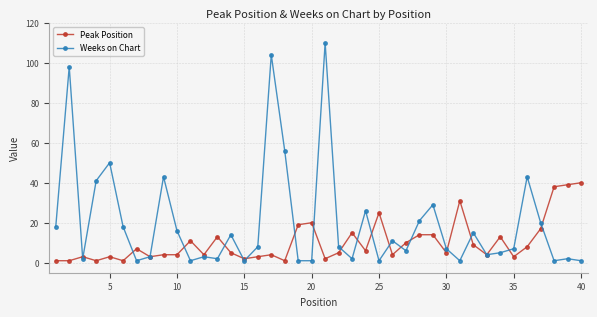

Which series has the largest total across all categories?

Weeks on Chart